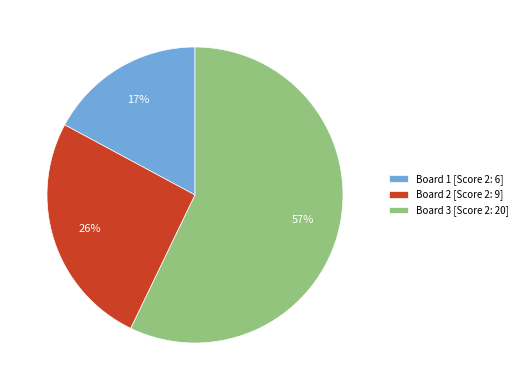

Do Board 2 [Score 2: 9] and Board 3 [Score 2: 20] together represent more than half of the pie?

Yes